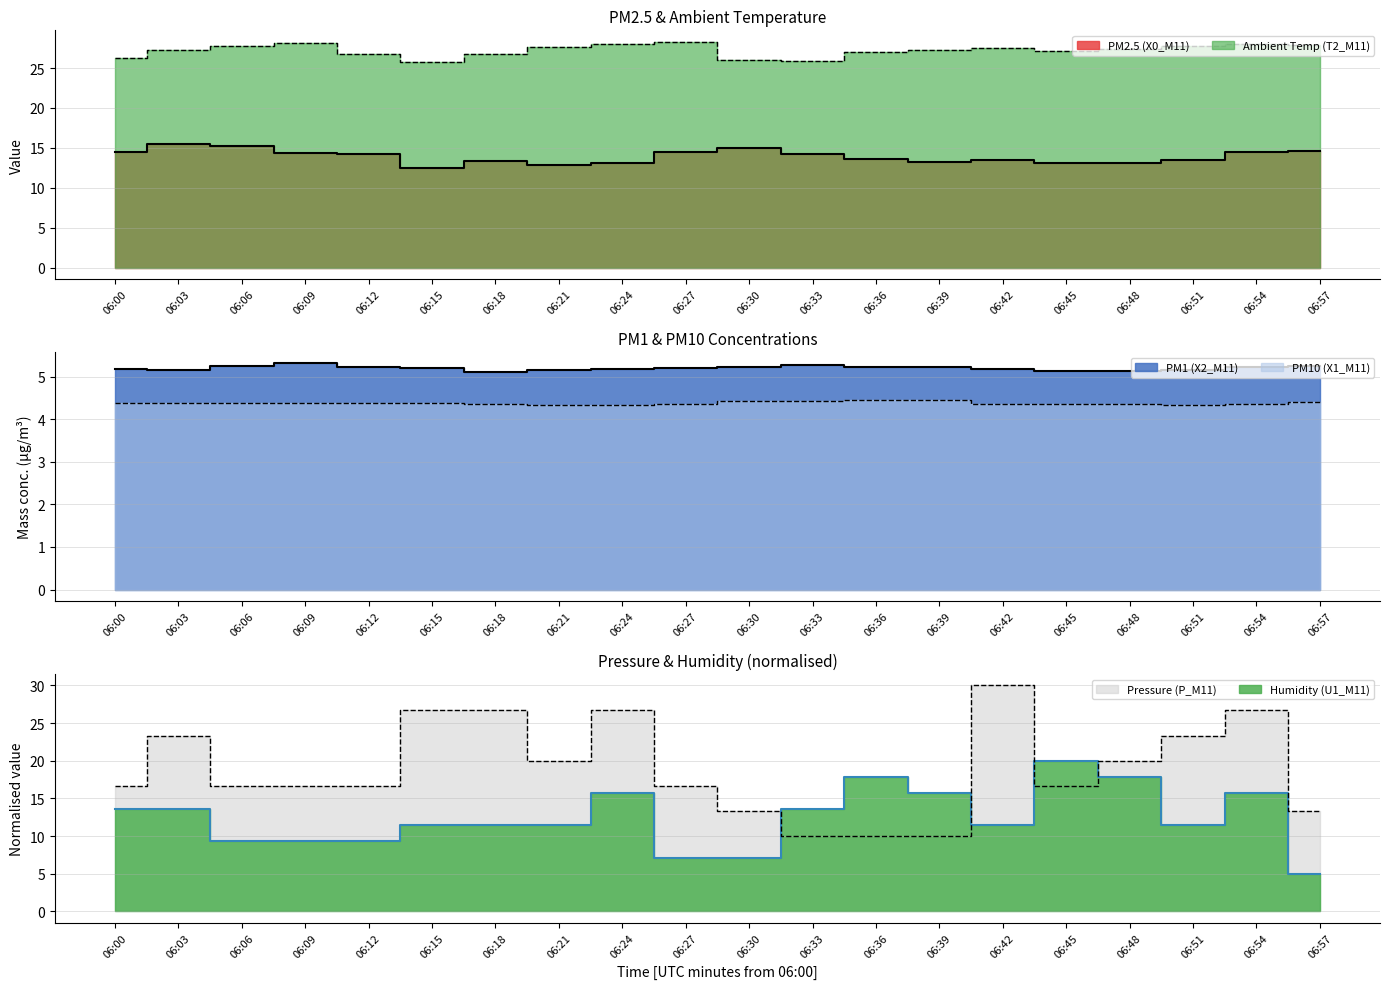

Between 06:18 and 06:33, which is larger?

06:33